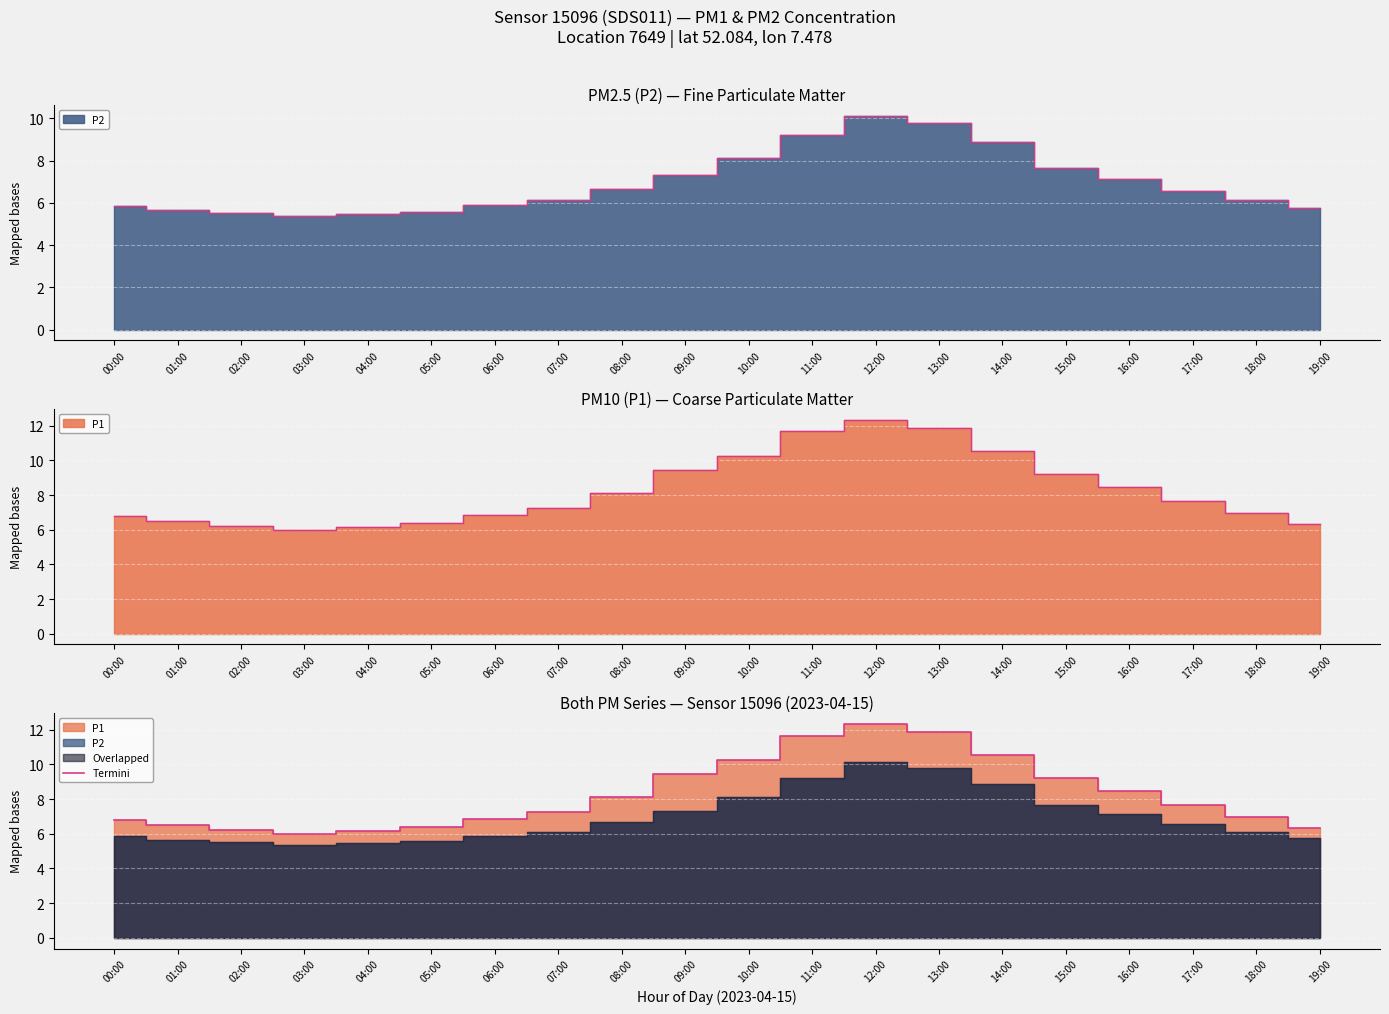

At which category does the chart reach its peak across all series?

12:00